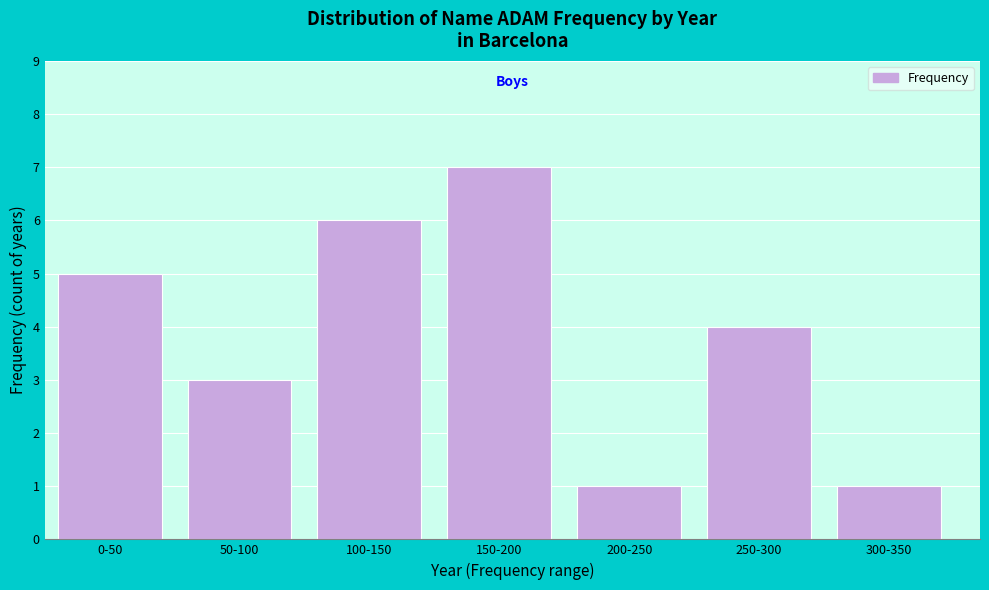

Reading left to right, transcribe all the data shown in this chart.

0-50=5	50-100=3	100-150=6	150-200=7	200-250=1	250-300=4	300-350=1